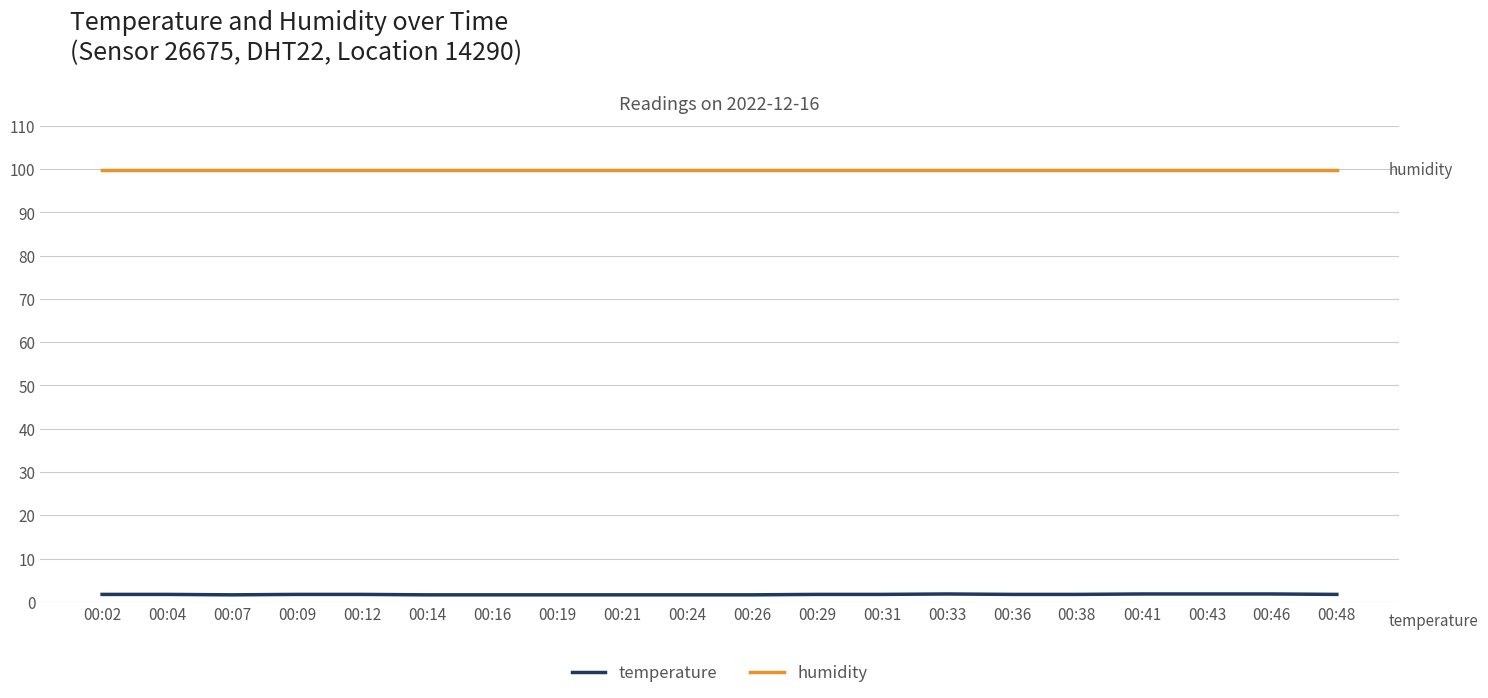

The humidity series shows 39.0 at 00:12. True or false?

False